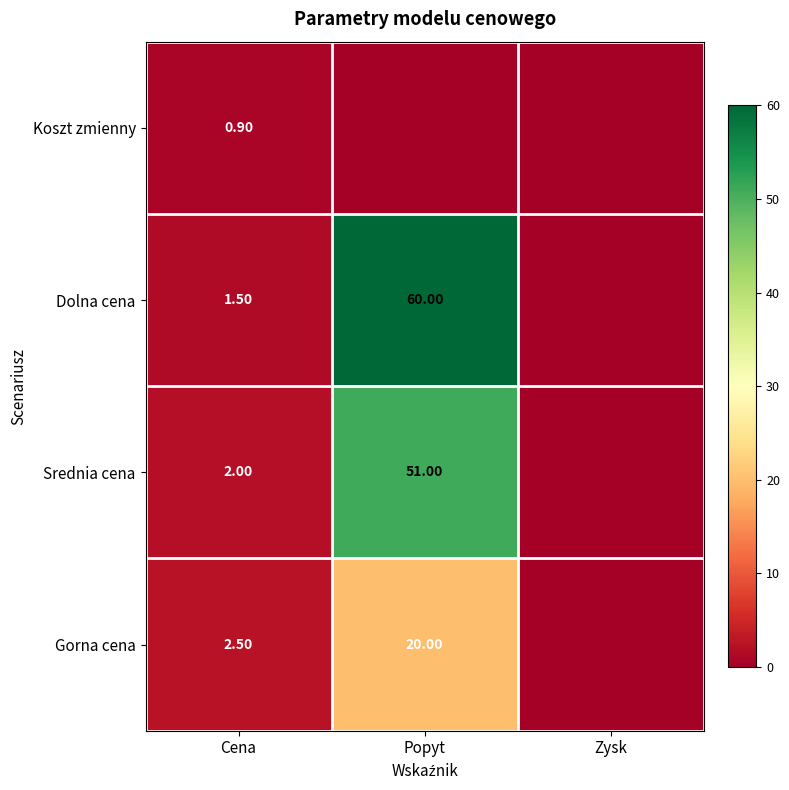

What is the total value across all series at Cena?

6.9